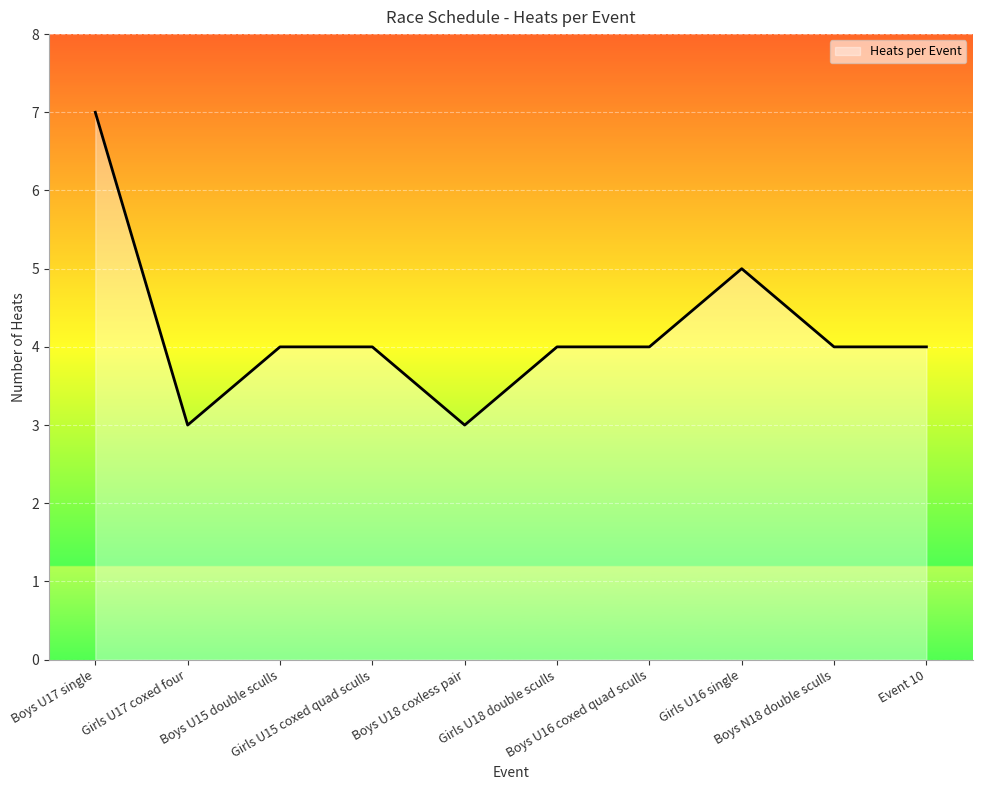

What is the maximum value shown in the chart?

7